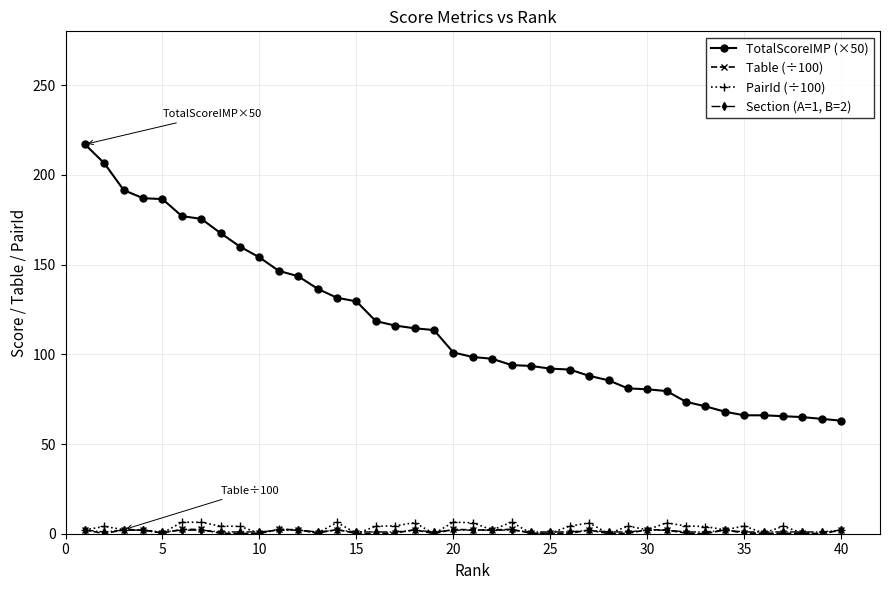

True or false: PairId (÷100) and TotalScoreIMP (×50) intersect in this chart.

False